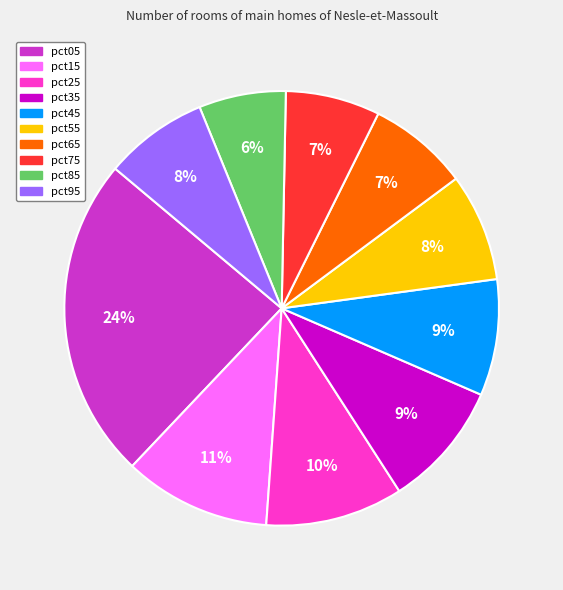

Combined, do pct65 and pct75 account for over 50%?

No